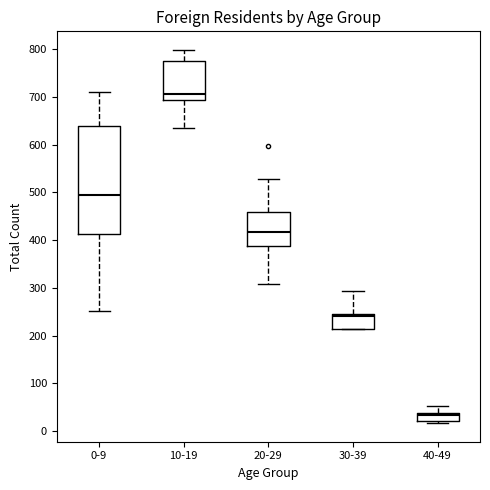

Where does the lower whisker of the box for 10-19 end on the y-axis? The values are not printed on the chart, so give them approximately, as read against the axis.

630